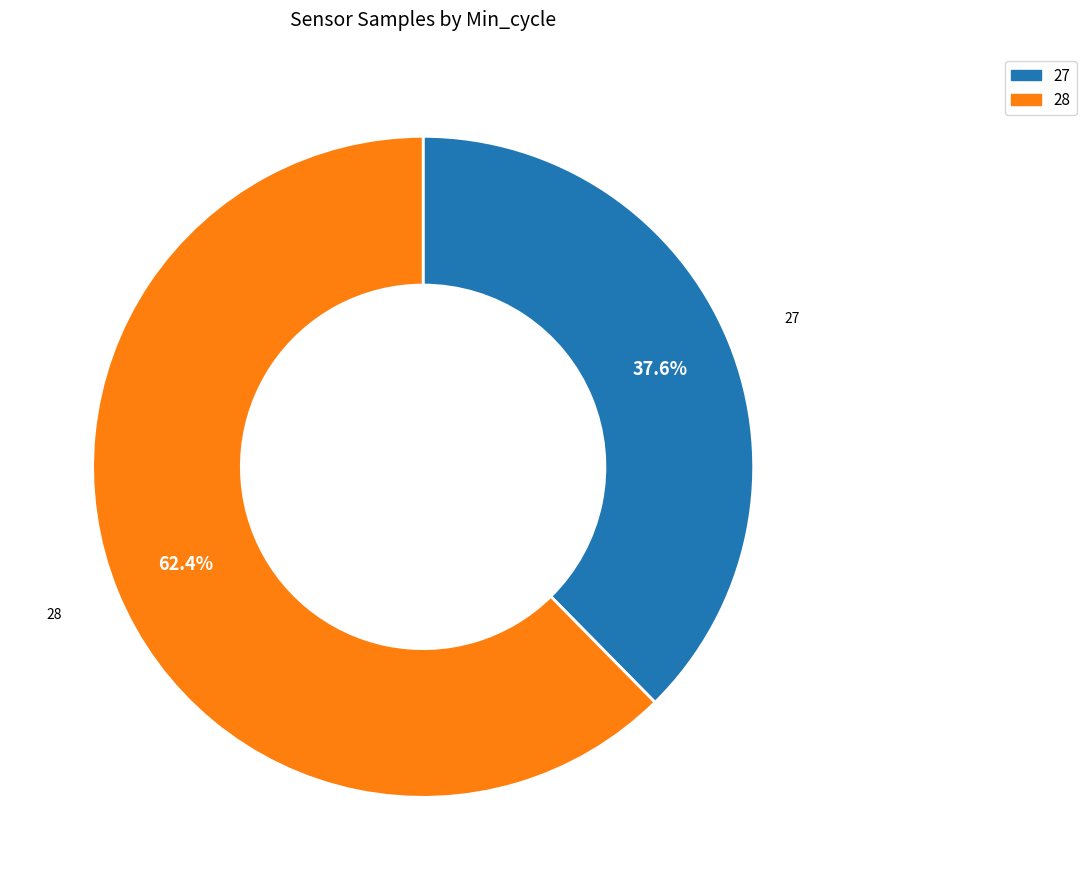

Is there a majority slice in this chart?

Yes